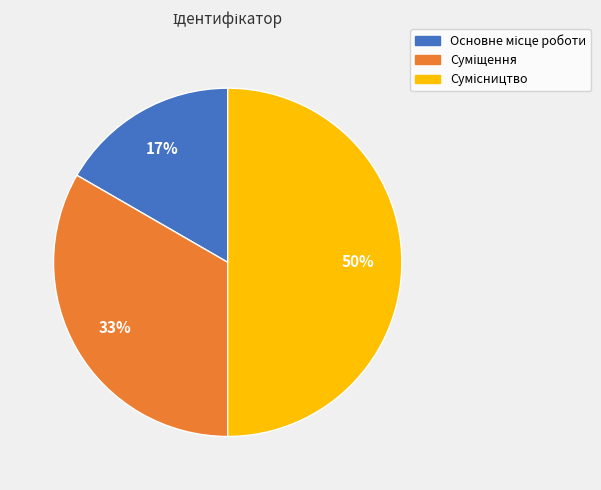

To the nearest percent, what is the average slice percentage?

33%